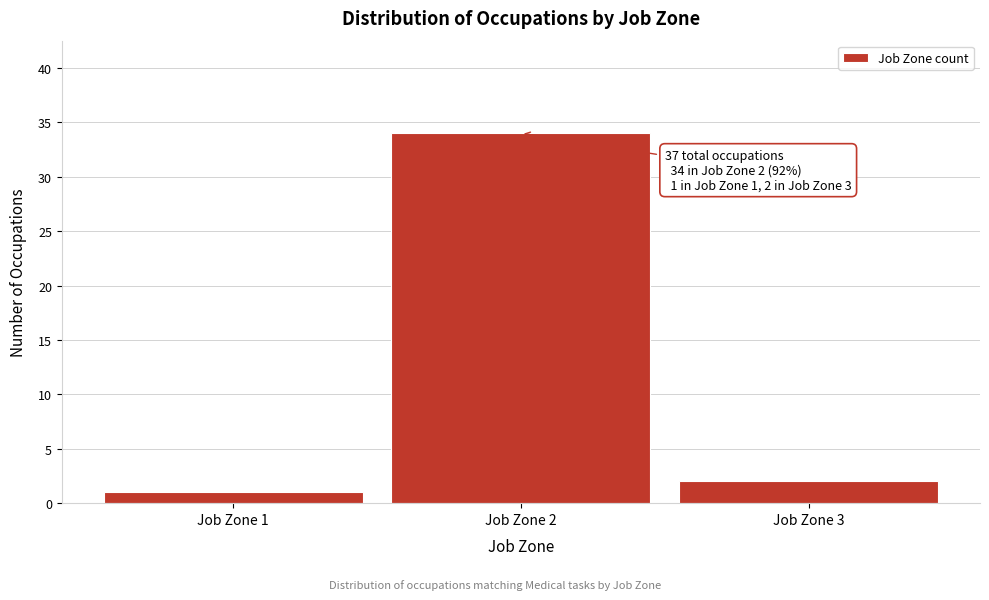

Reading left to right, extract all data points from this chart.

Job Zone 1=1	Job Zone 2=34	Job Zone 3=2